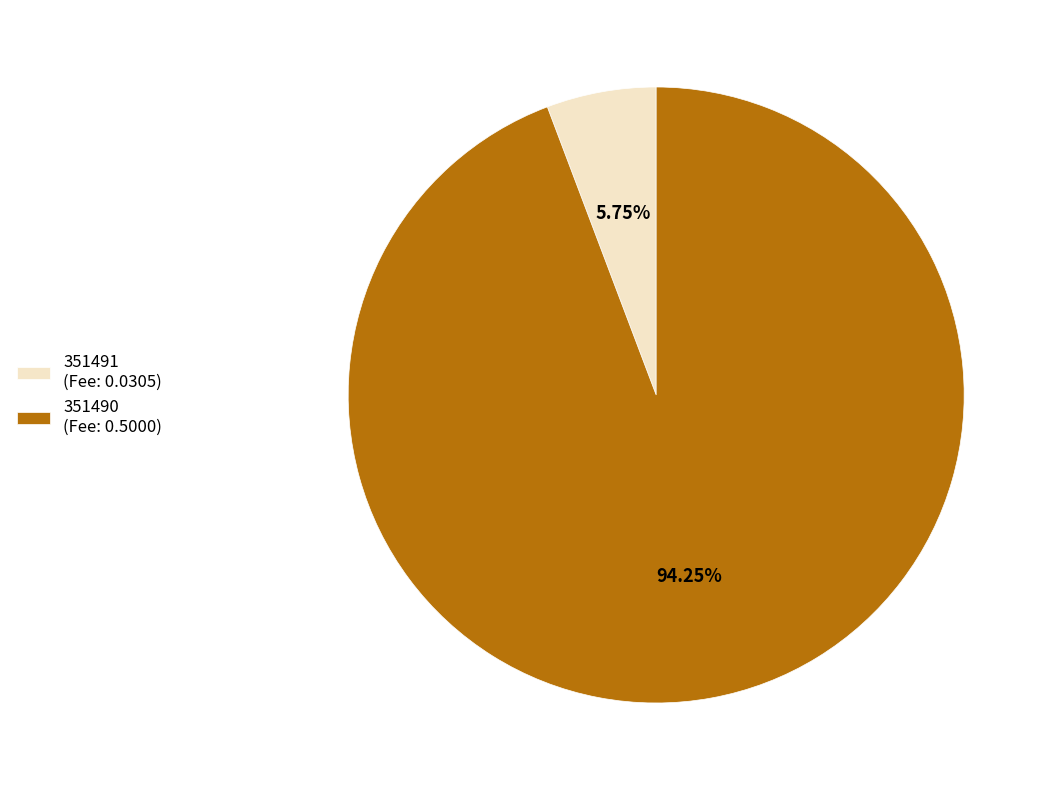

What is the largest slice in the pie chart?

351490